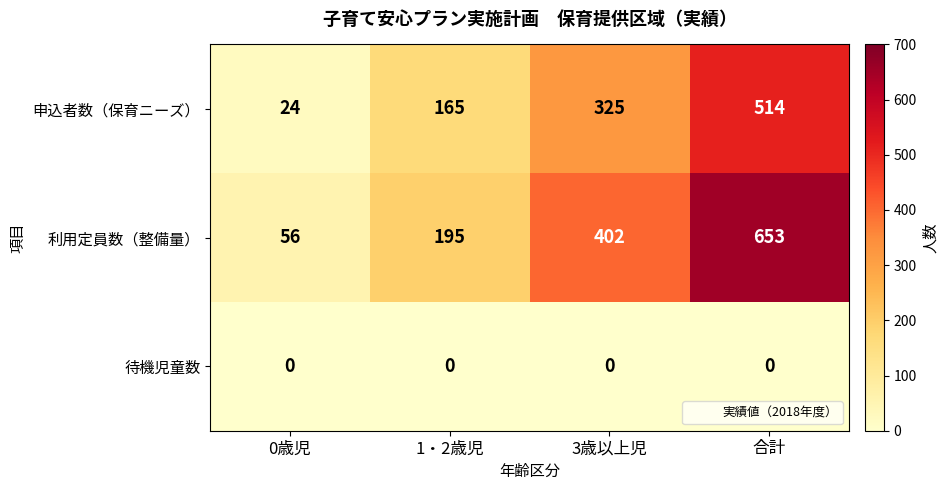

At how many categories does at least one series exceed 34?

4